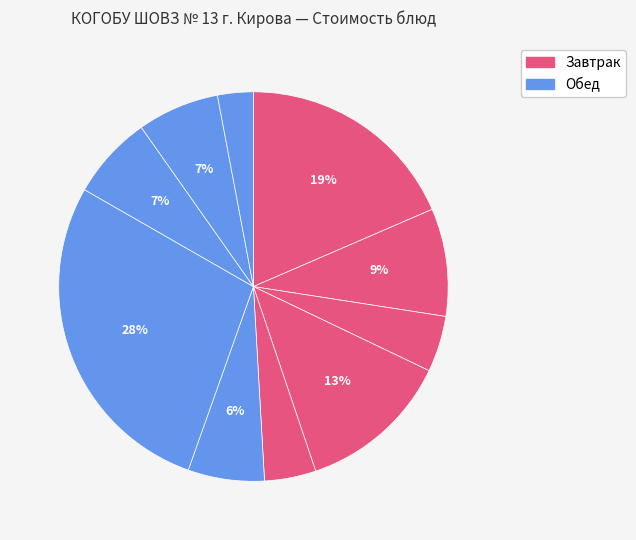

How many slices are in this pie chart?

10